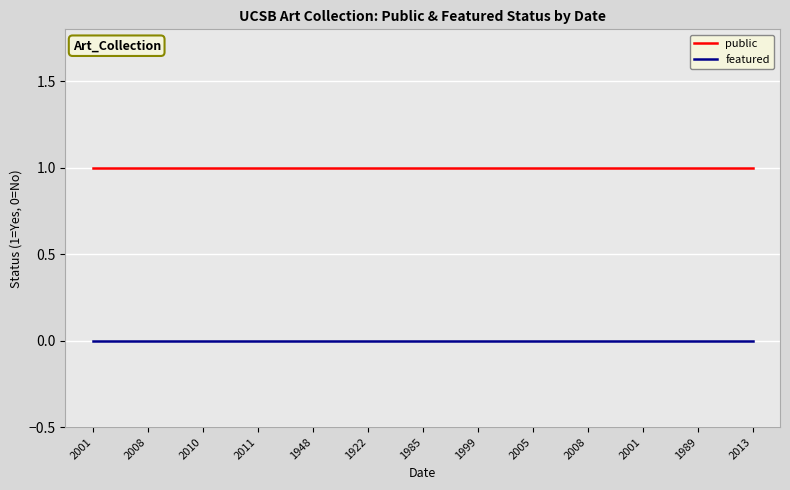

At how many categories does at least one series exceed 0?

13